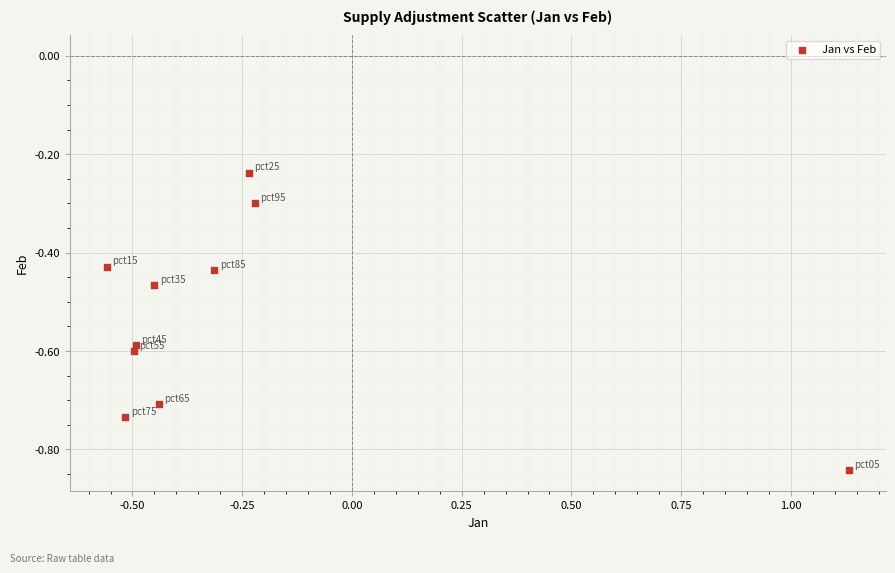

What is the average X value?

-0.3